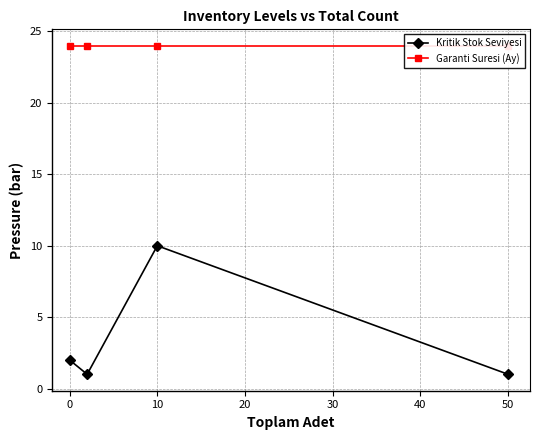

True or false: Garanti Suresi (Ay) and Kritik Stok Seviyesi cross at least once.

False